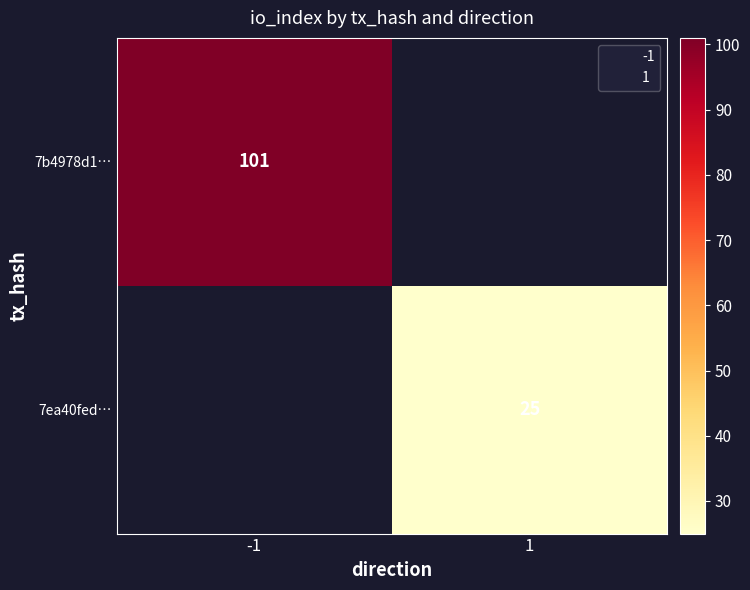

At how many categories does at least one series exceed 61?

1